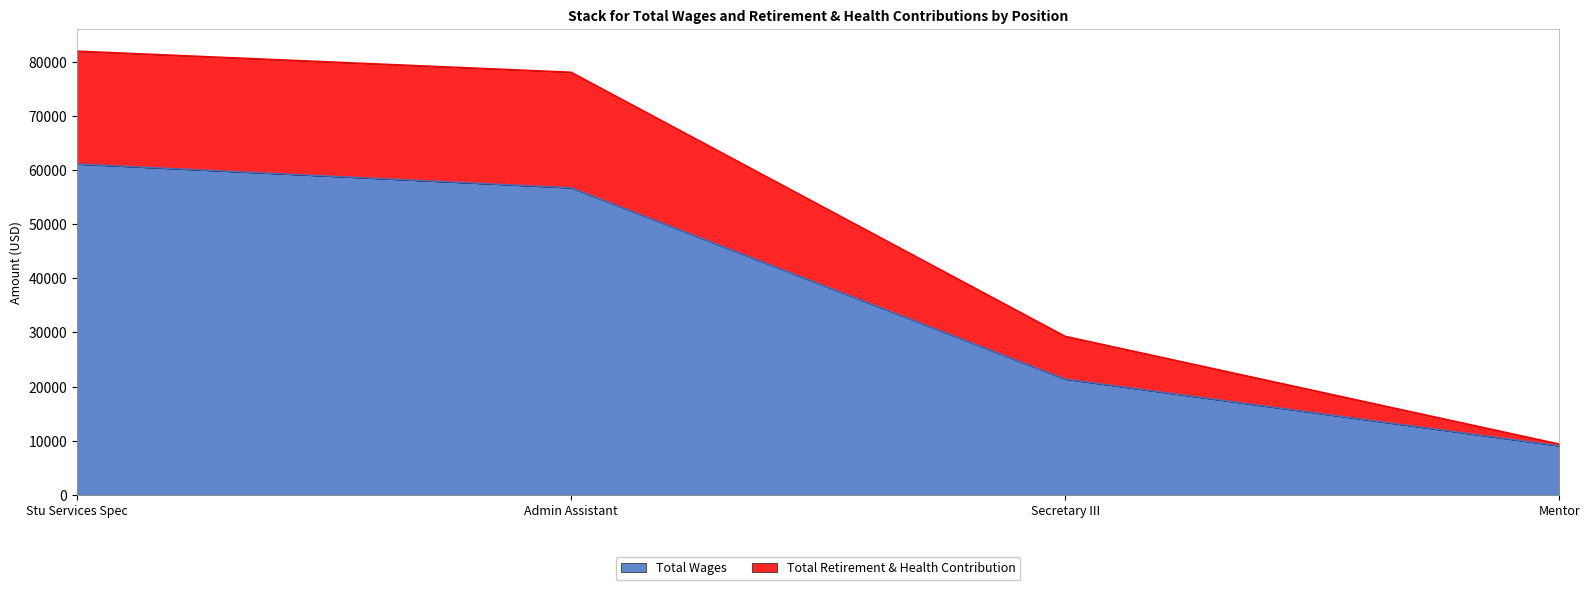

Reading right to left, list the values for the Total Wages series.

9045	21373	56701	61092